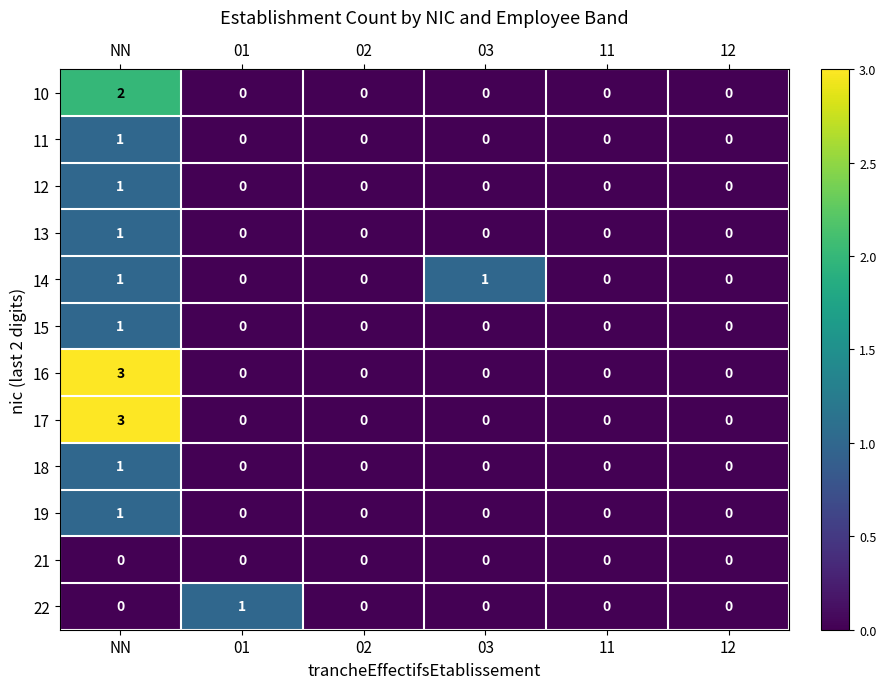

At which category is the sum across all series the highest?

NN